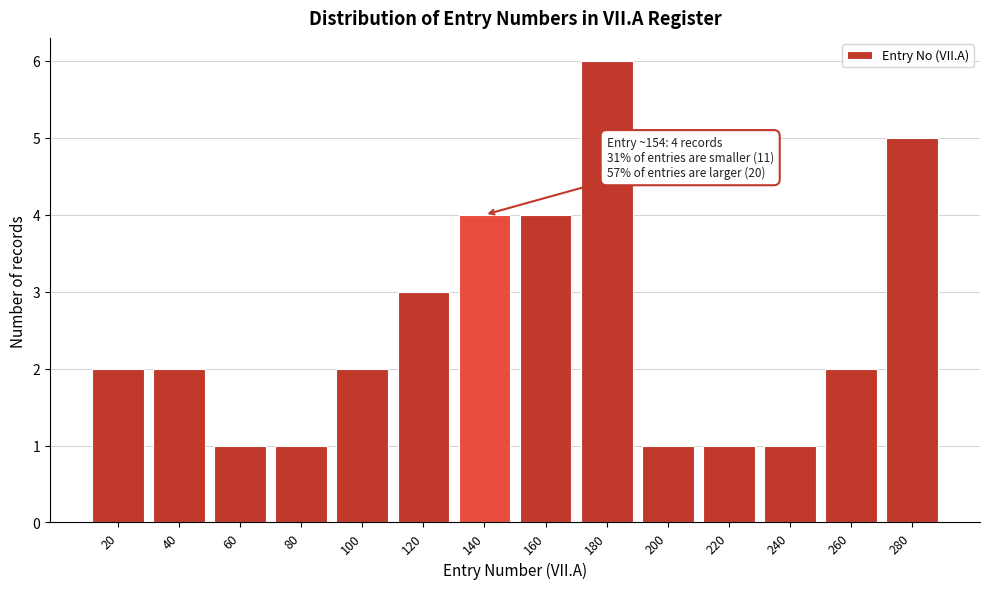

Reading left to right, what are all the values shown in this chart?

2	2	1	1	2	3	4	4	6	1	1	1	2	5